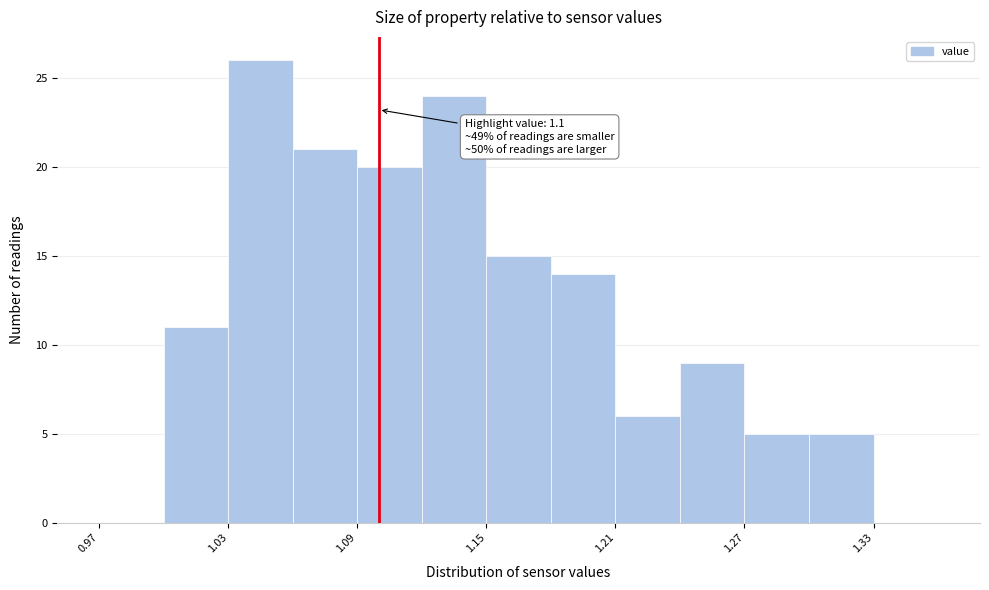

Read against the x-axis, roughly where is the centre of the tallest bar?

1.05